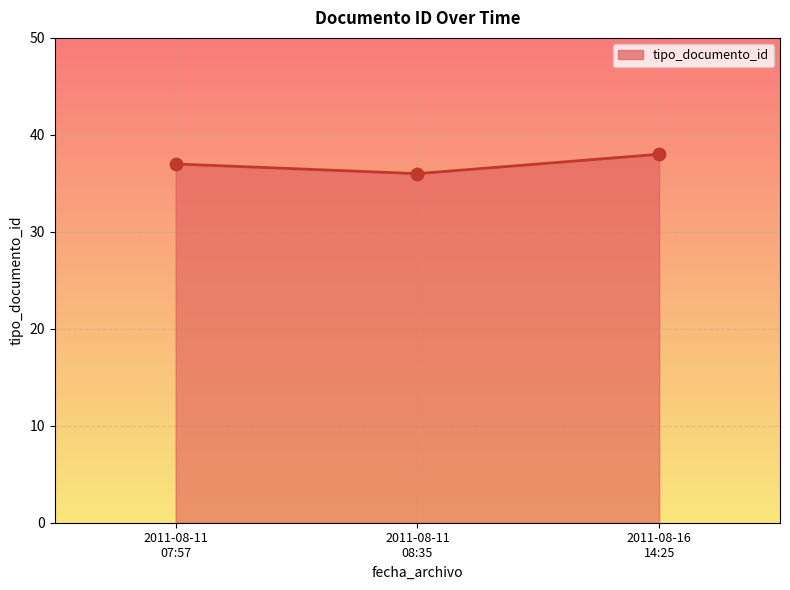

What is the smallest value displayed?

36